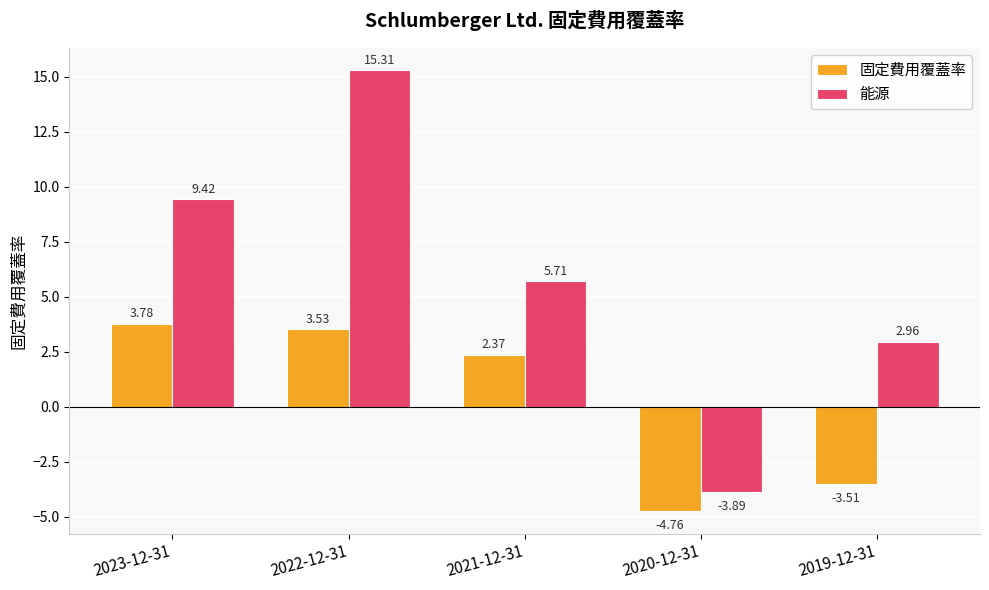

Is it true that 固定費用覆蓋率 equals -7.7 at 2020-12-31?

False